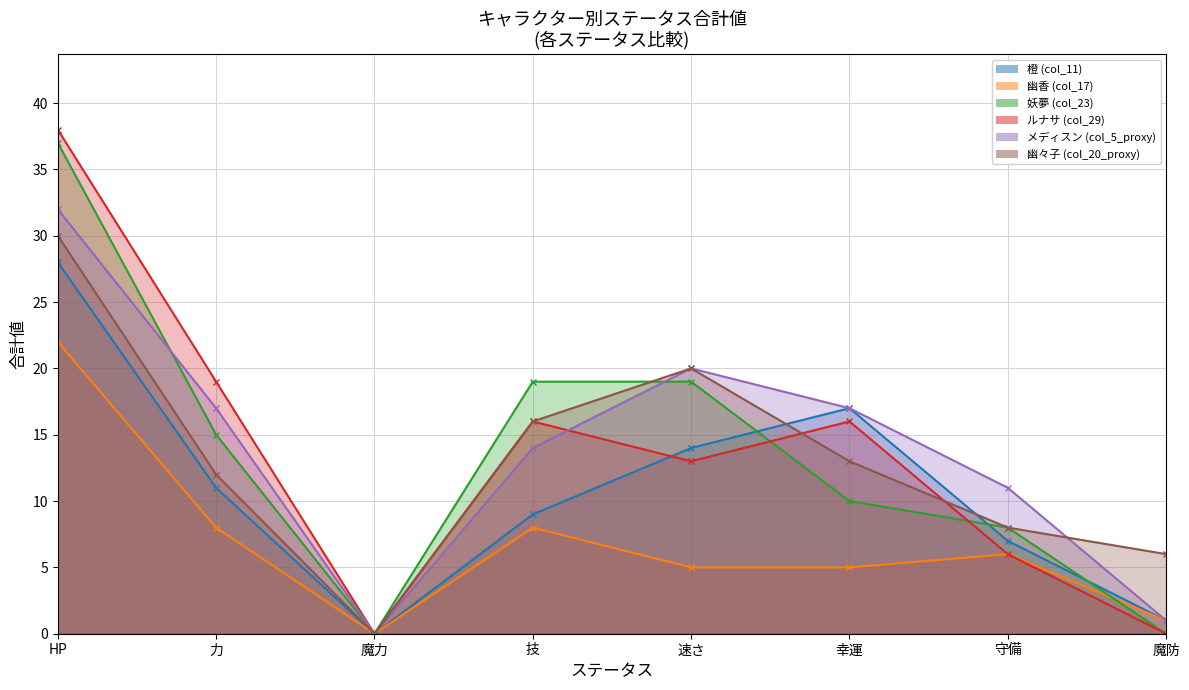

Is the value of ルナサ (col_29) at 速さ greater than the value of 幽香 (col_17) at 守備?

Yes